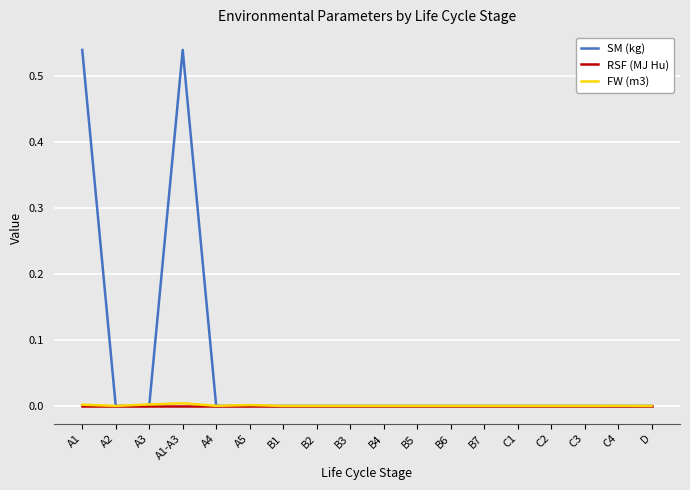

Which series changed the most between A1 and D?

SM (kg)